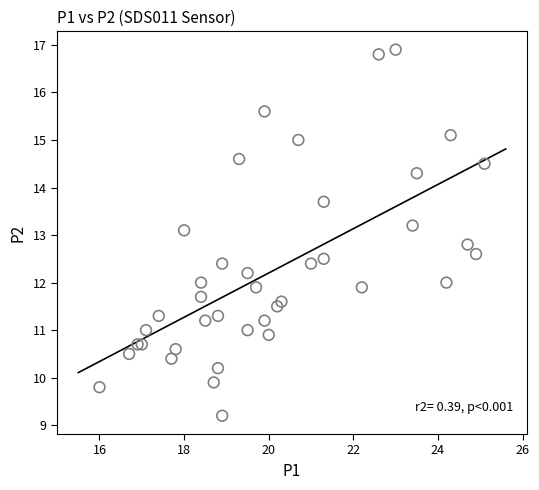

What Y value in the scatter plot is closest to 13?

13.1